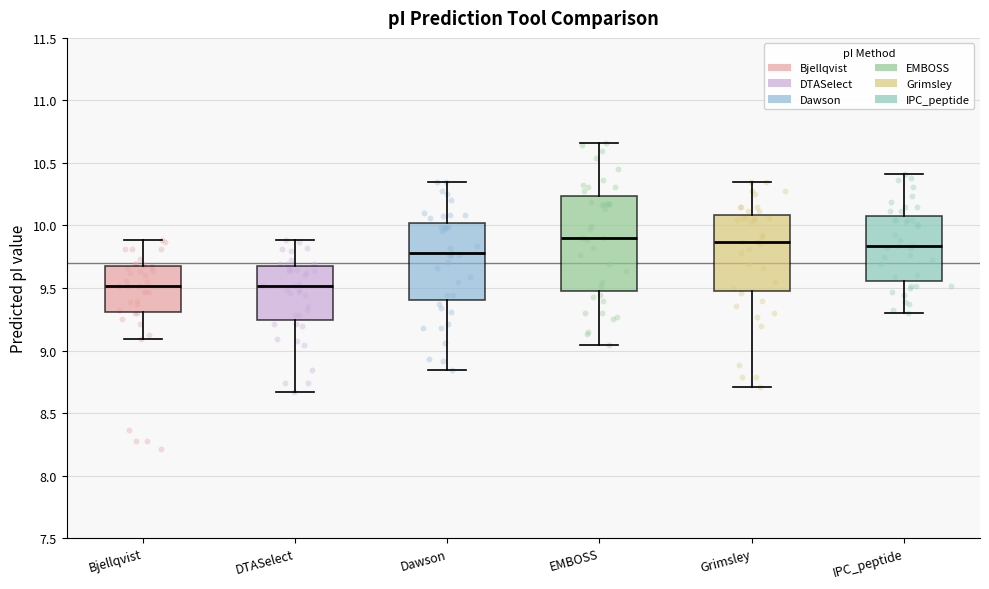

Where is the upper edge of the box for EMBOSS on the y-axis? The values are not printed on the chart, so give them approximately, as read against the axis.

10.25